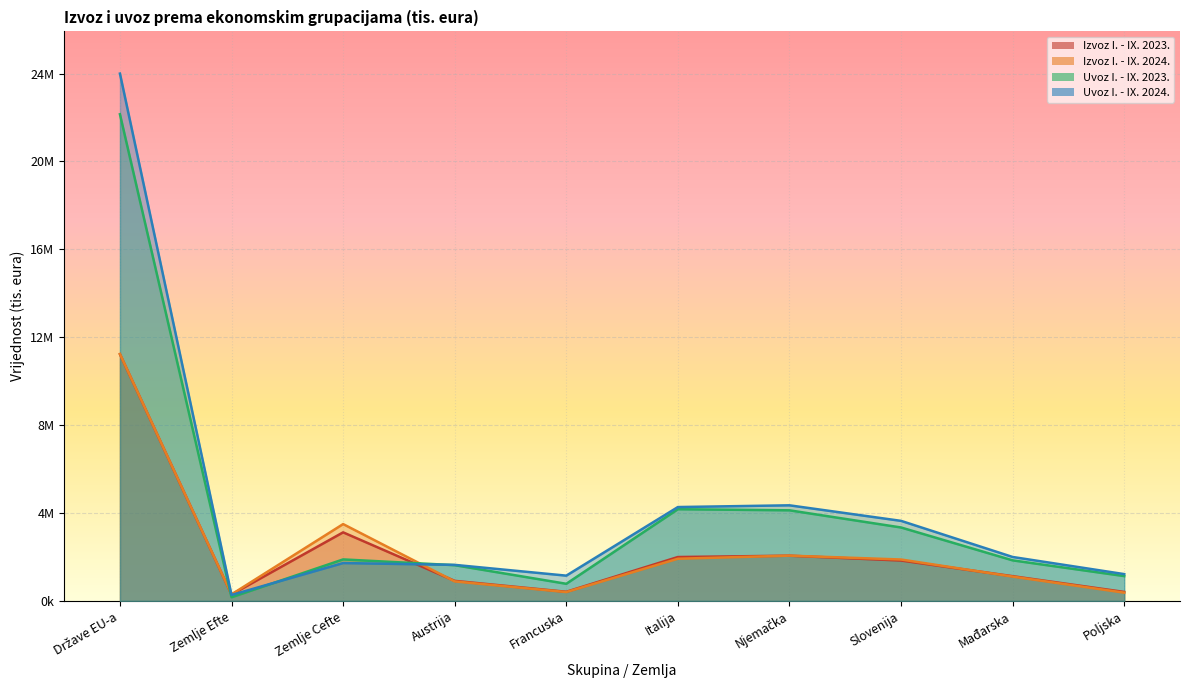

How many interior local valleys does the Izvoz I. - IX. 2024. series have?

2